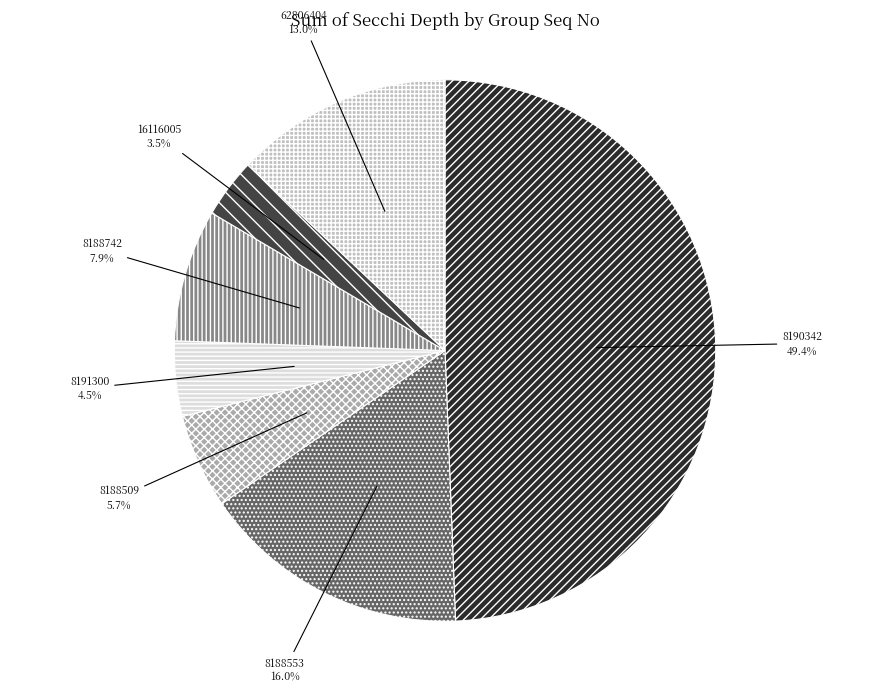

Combined, what portion of the pie is 8188742 and 16116005?

11.4%